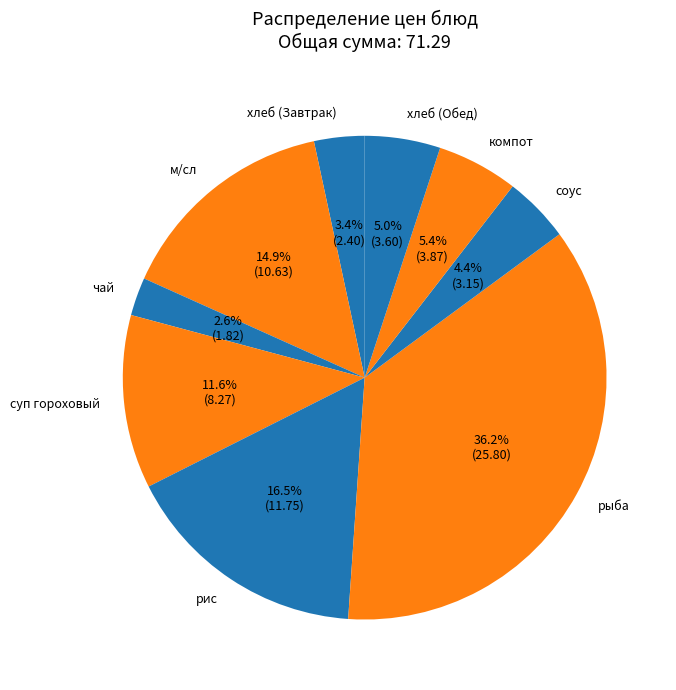

How many segments does this pie chart have?

9